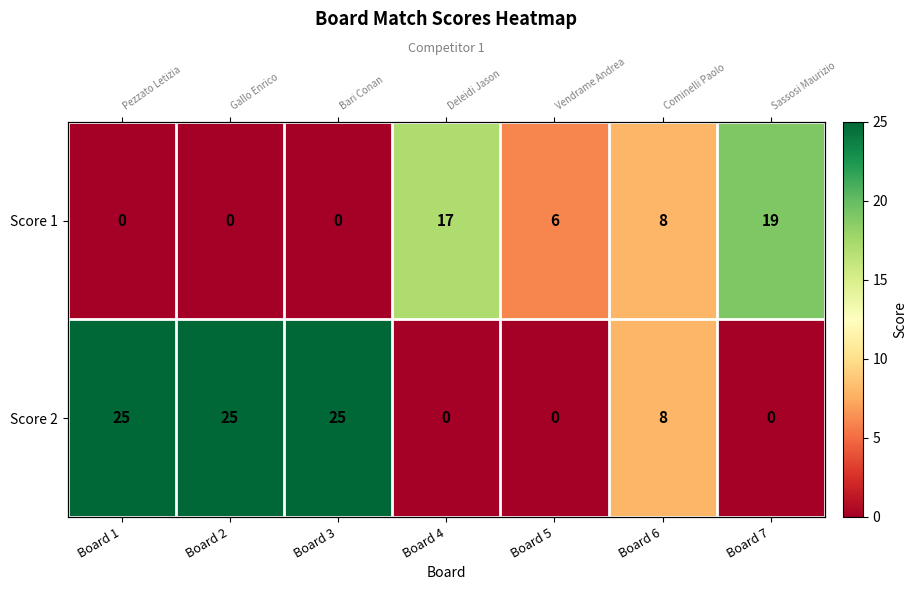

Rank the series at Board 7 from lowest to highest value.

Score 2, Score 1